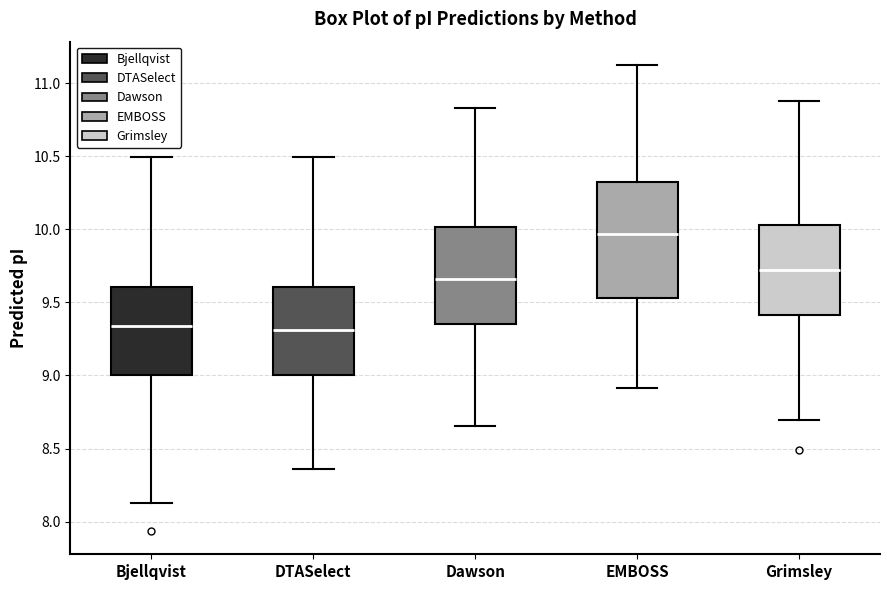

Reading left to right, transcribe this box plot: for each box, give where its median line is, the range the box spans, and where its two whiskers end, as read against the y-axis. The values are not printed on the chart, so give them approximately, as read against the axis.

Bjellqvist: median 9.35, box 9.00 to 9.60, whiskers 8.15 to 10.50
DTASelect: median 9.30, box 9.00 to 9.60, whiskers 8.35 to 10.50
Dawson: median 9.65, box 9.35 to 10.00, whiskers 8.65 to 10.85
EMBOSS: median 9.95, box 9.55 to 10.30, whiskers 8.90 to 11.15
Grimsley: median 9.70, box 9.40 to 10.05, whiskers 8.70 to 10.90